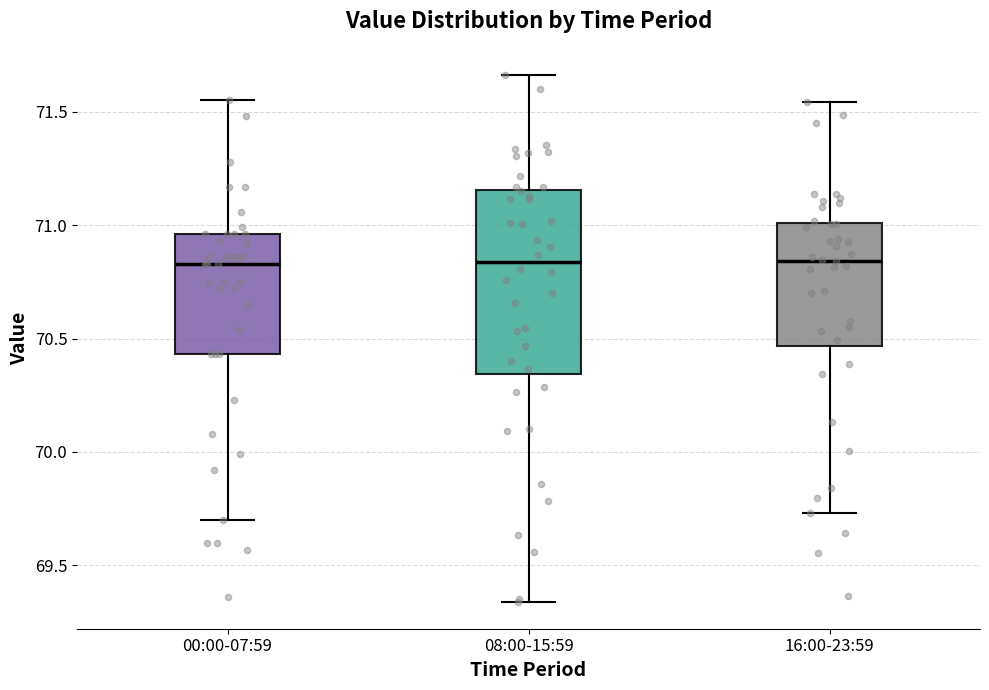

Reading left to right, transcribe this box plot: for each box, give where its median line is, the range the box spans, and where its two whiskers end, as read against the y-axis. The values are not printed on the chart, so give them approximately, as read against the axis.

00:00-07:59: median 70.85, box 70.45 to 70.95, whiskers 69.70 to 71.55
08:00-15:59: median 70.85, box 70.35 to 71.15, whiskers 69.35 to 71.65
16:00-23:59: median 70.85, box 70.45 to 71.00, whiskers 69.75 to 71.55